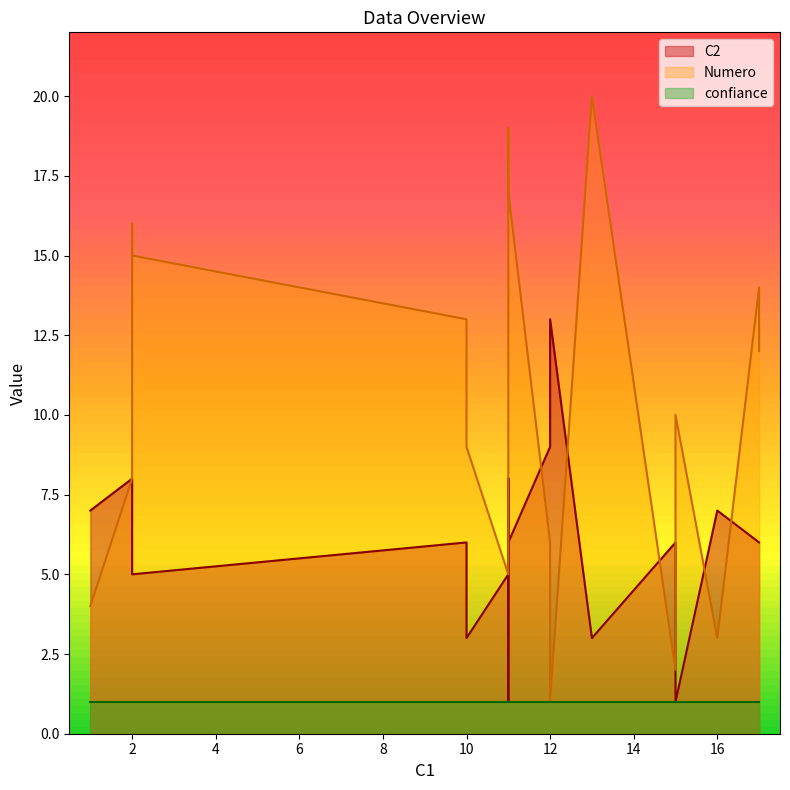

What are all the series names shown in the legend?

C2, Numero, confiance